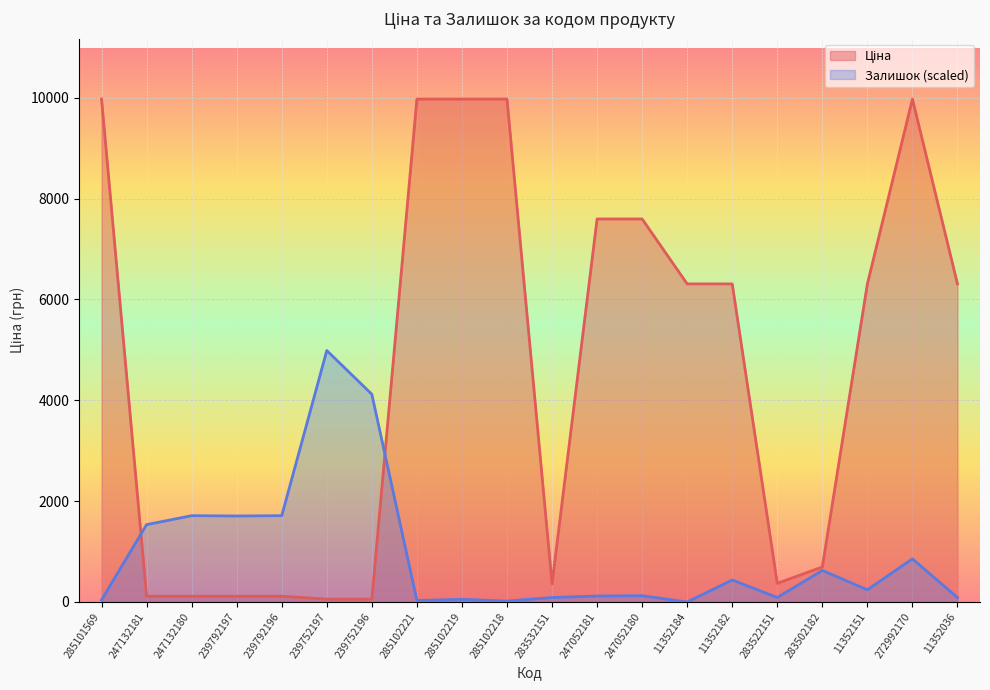

Where is Ціна nearest to the value 5016?

11352184